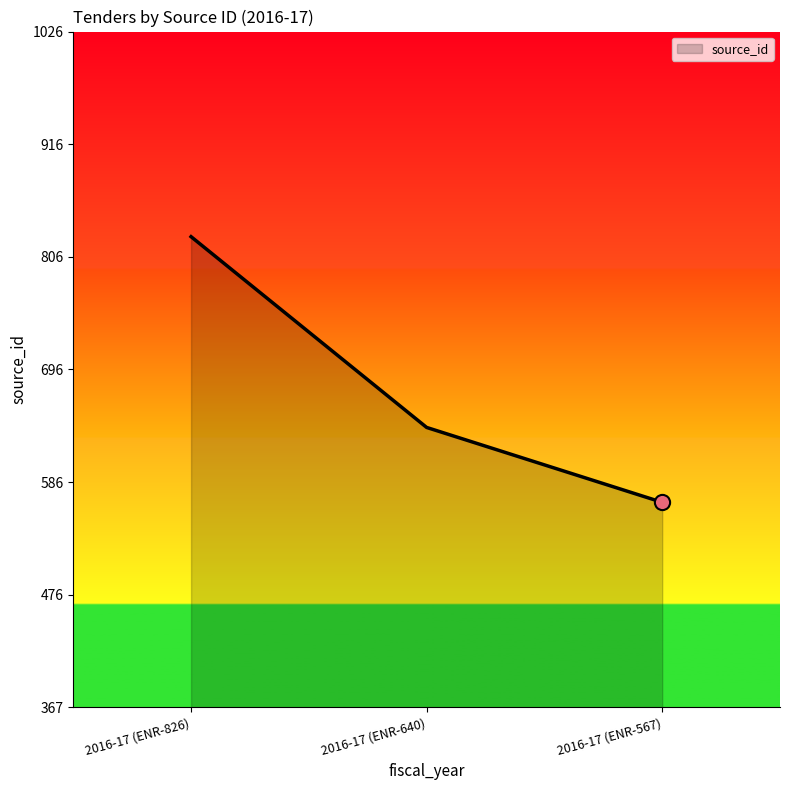

What is the ratio of the value at 2016-17 (ENR-567) to the value at 2016-17 (ENR-826)?

0.7